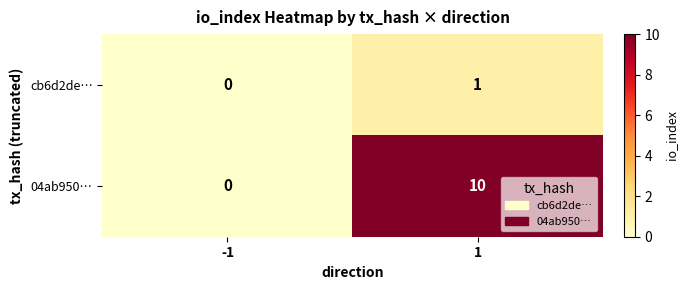

Which series has the widest spread of values?

04ab950…